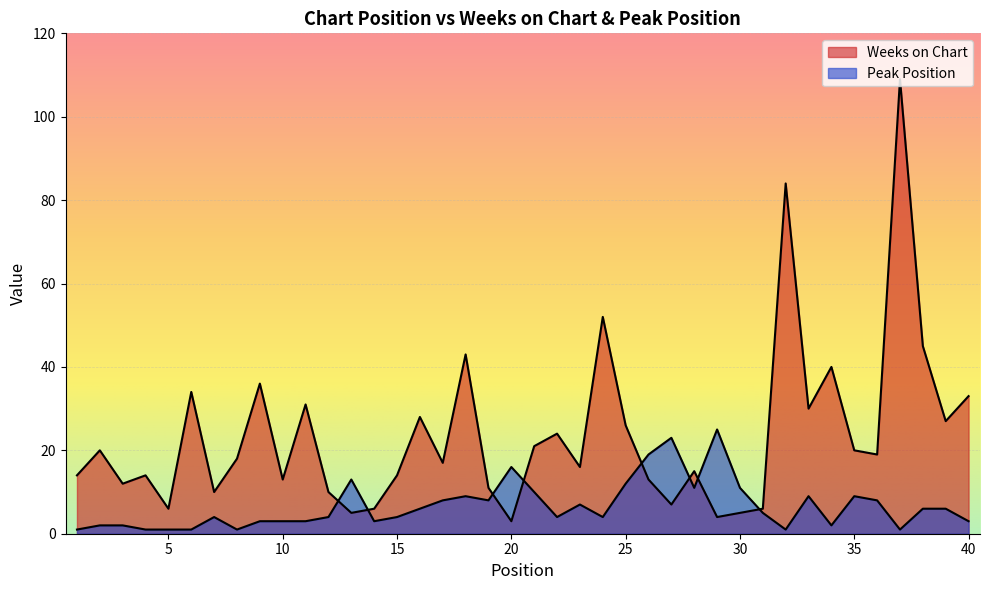

Reading left to right, what are all the values shown in this chart?

Weeks on Chart: 1=14	2=20	3=12	4=14	5=6	6=34	7=10	8=18	9=36	10=13	11=31	12=10	13=5	14=6	15=14	16=28	17=17	18=43	19=11	20=3	21=21	22=24	23=16	24=52	25=26	26=13	27=7	28=15	29=4	30=5	31=6	32=84	33=30	34=40	35=20	36=19	37=109	38=45	39=27	40=33
Peak Position: 1=1	2=2	3=2	4=1	5=1	6=1	7=4	8=1	9=3	10=3	11=3	12=4	13=13	14=3	15=4	16=6	17=8	18=9	19=8	20=16	21=10	22=4	23=7	24=4	25=12	26=19	27=23	28=11	29=25	30=11	31=5	32=1	33=9	34=2	35=9	36=8	37=1	38=6	39=6	40=3